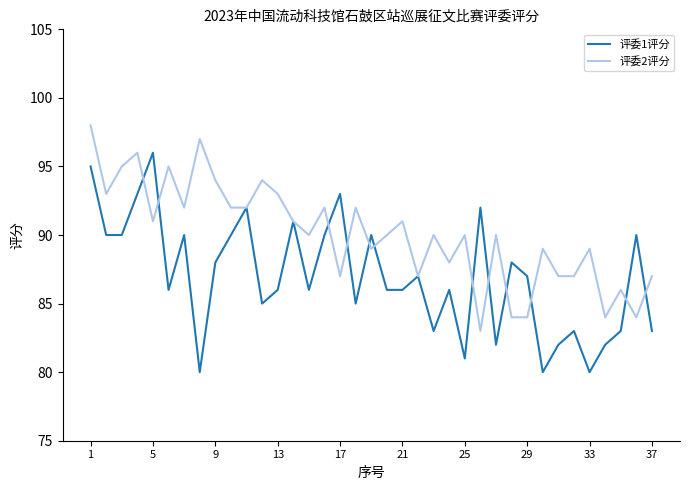

List the series in order of their overall mean, highest first.

评委2评分, 评委1评分